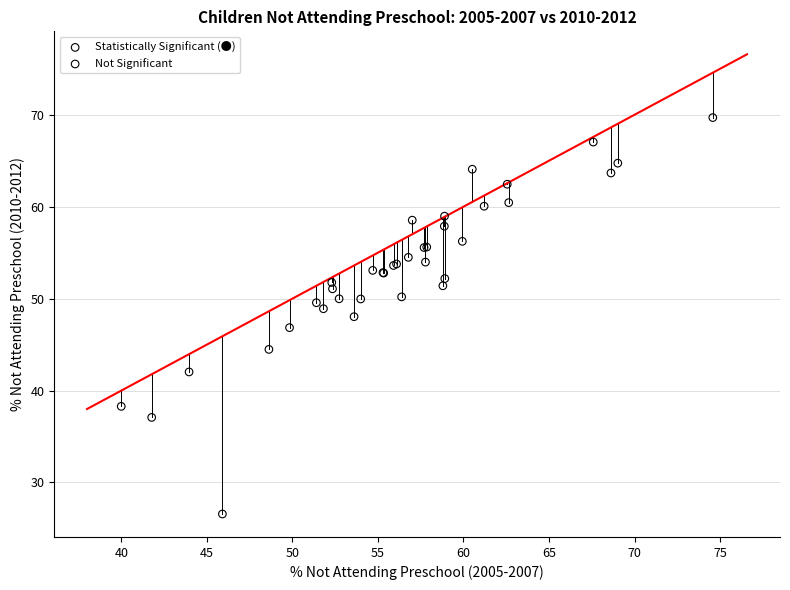

Which series has the largest Y range (max minus min)?

Statistically Significant (●)